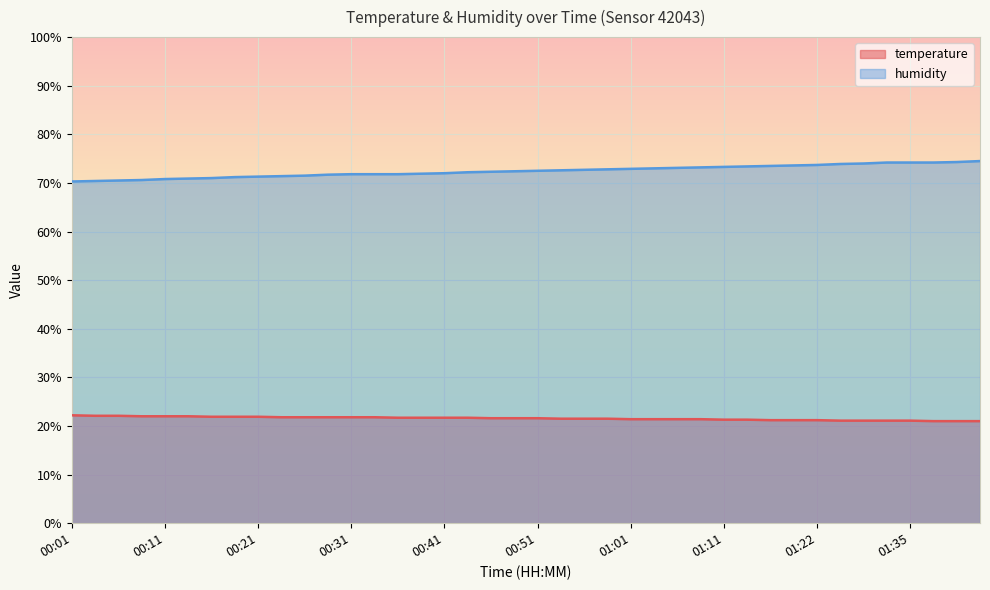

The humidity series shows 97.0 at 01:35. True or false?

False